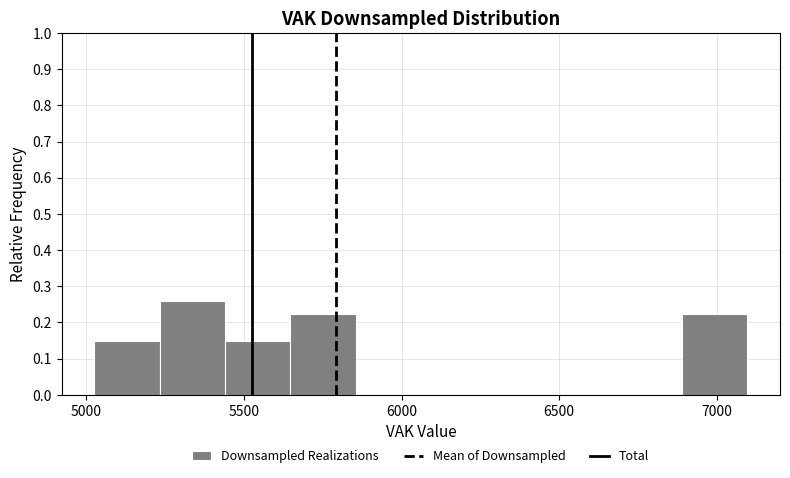

Reading left to right, list every bar in this chart as the range it spans on the x-axis followed by its height. Neither the bar edges nor the heights are printed on the chart, so give them approximately, as read against the axes.

5050 to 5250: 0.15
5250 to 5450: 0.26
5450 to 5650: 0.15
5650 to 5850: 0.22
5850 to 6050: 0
6050 to 6250: 0
6250 to 6500: 0
6500 to 6700: 0
6700 to 6900: 0
6900 to 7100: 0.22